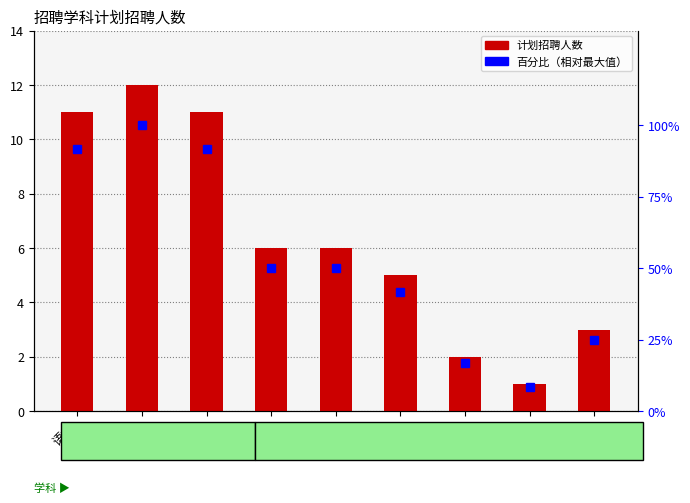

Is it true that 计划招聘人数 equals 1.0 at 历史?

True